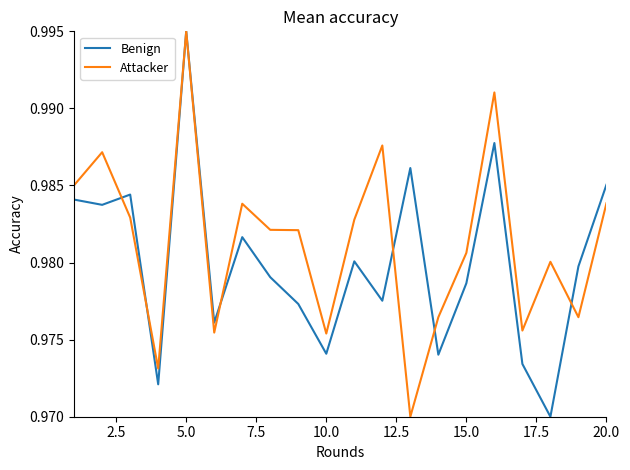

How many interior local valleys does the Benign series have?

7